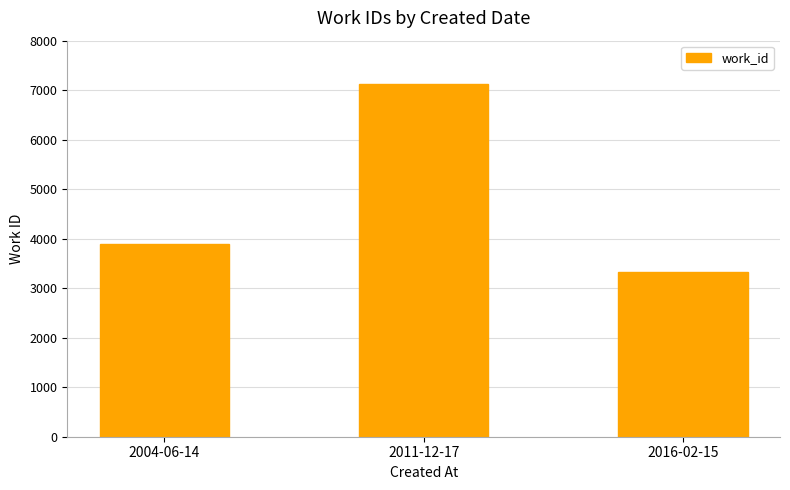

What is the ratio of the value at 2016-02-15 to the value at 2011-12-17?

0.5